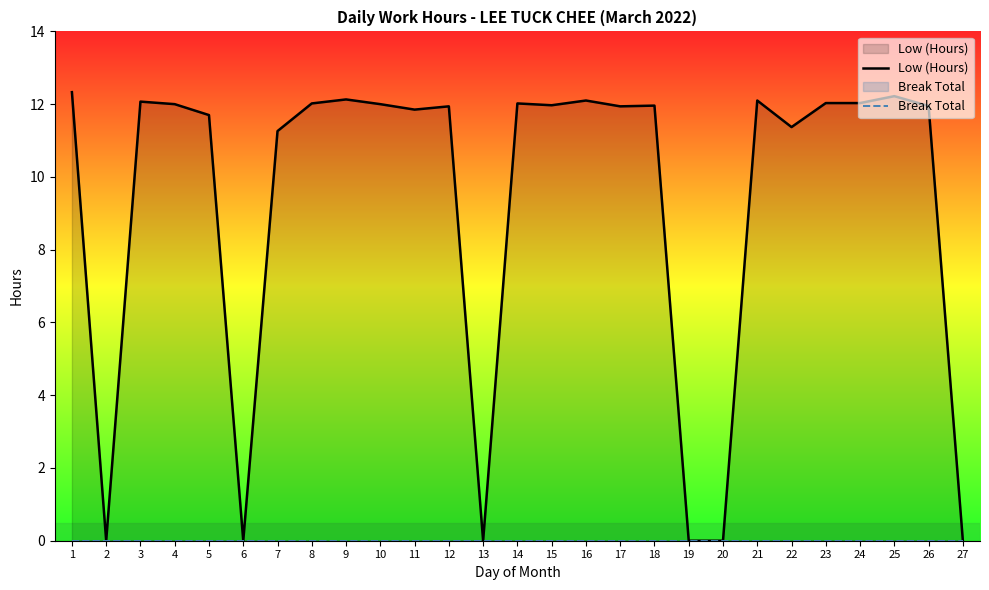

True or false: Low (Hours) has more than 2 points higher than both neighbors.

True